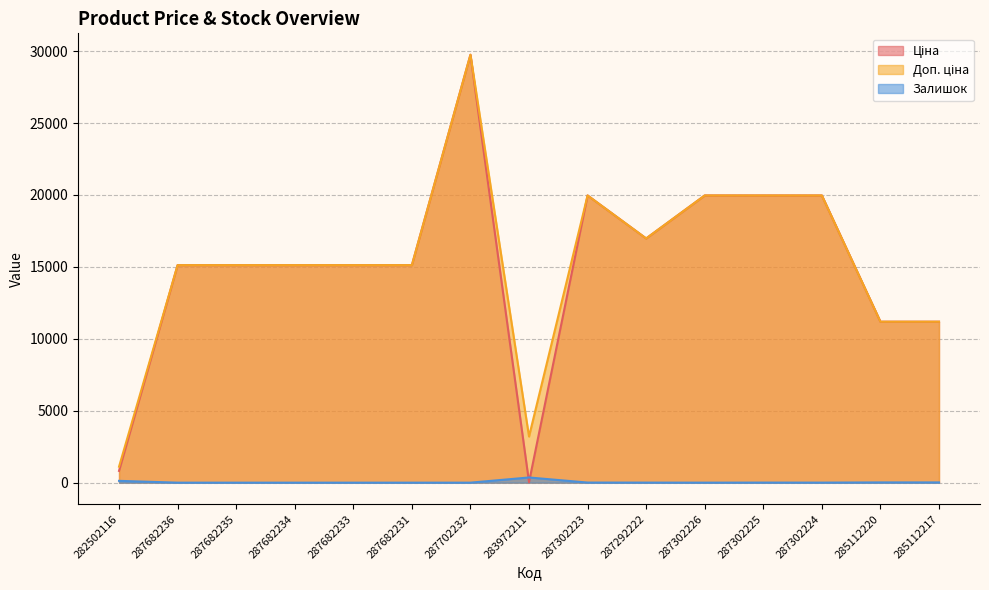

What is the average value of the Доп. ціна series?

15258.0